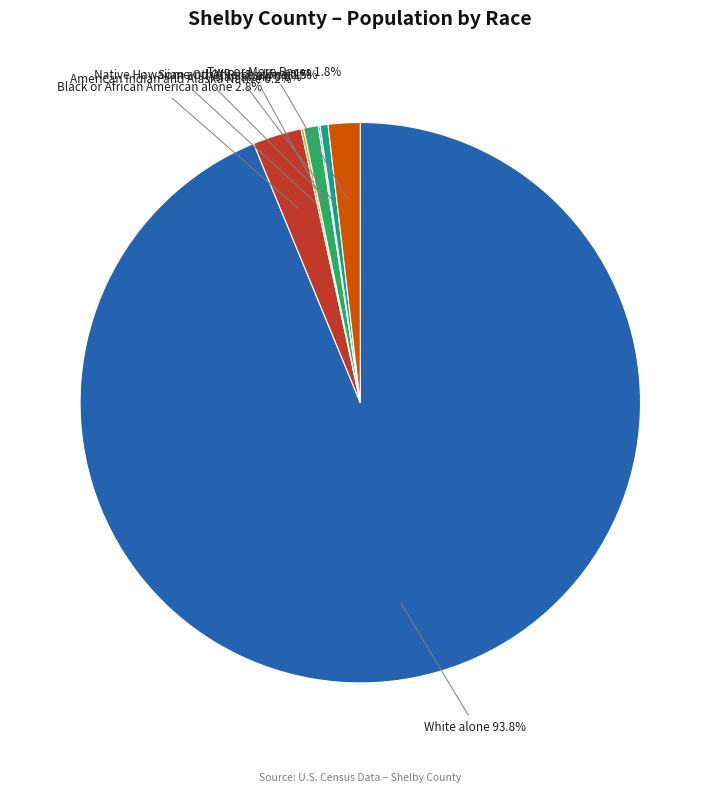

To the nearest percent, what is the average slice percentage?

14%